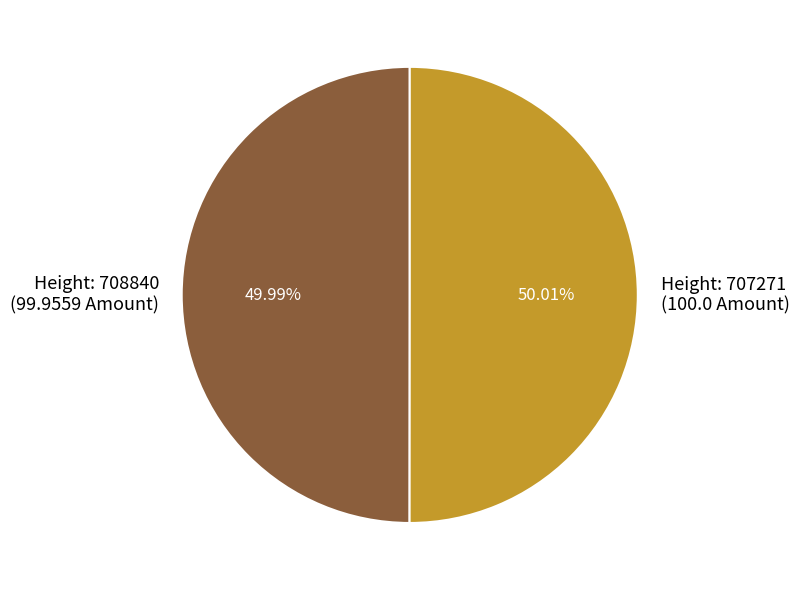

Is there a majority slice in this chart?

Yes